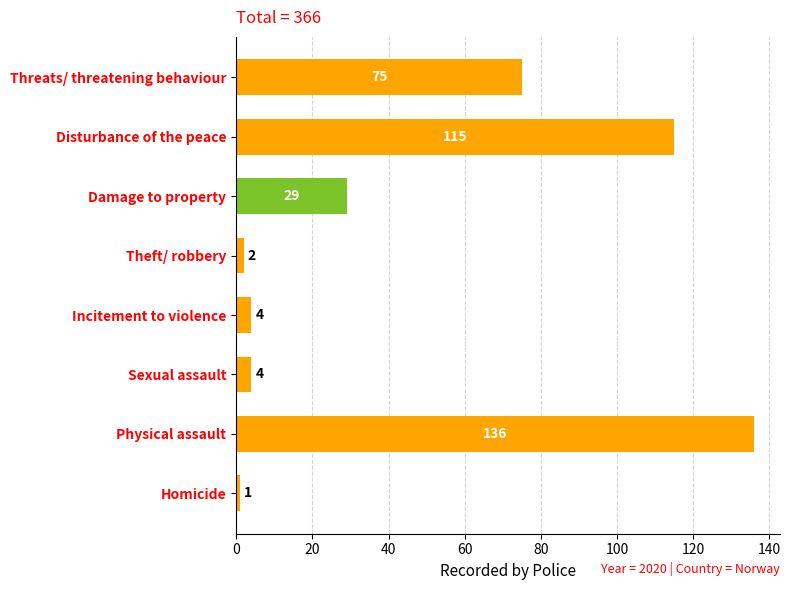

True or false: the data shows 112 at Threats/ threatening behaviour.

False